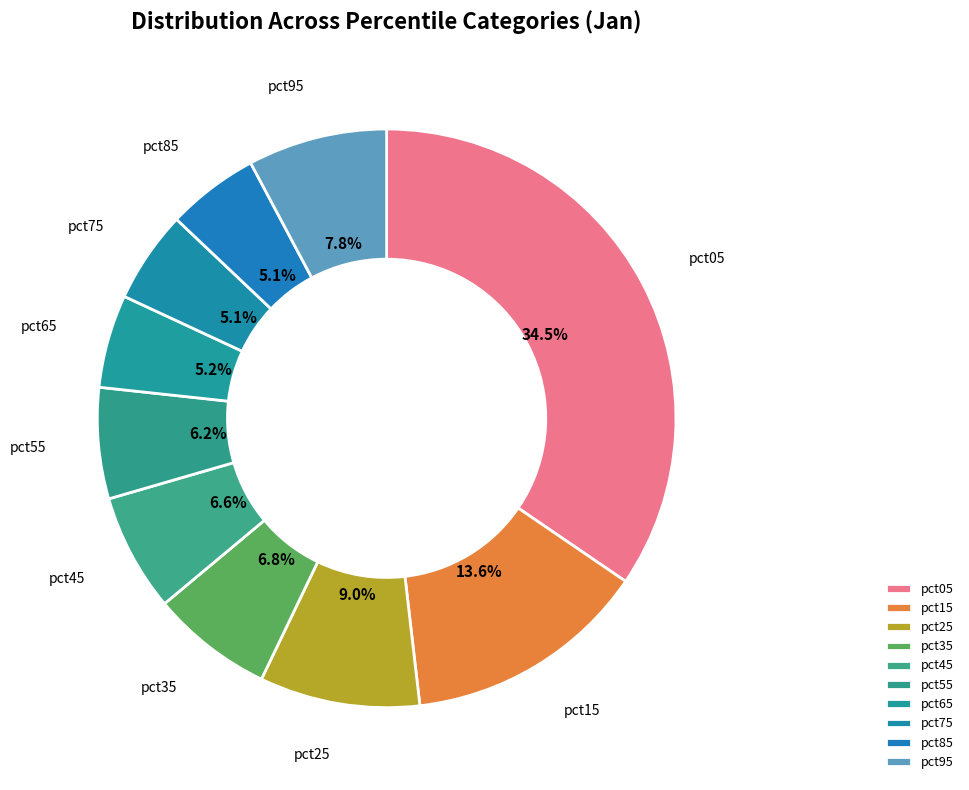

The pct65 slice represents 1% of the pie. True or false?

False